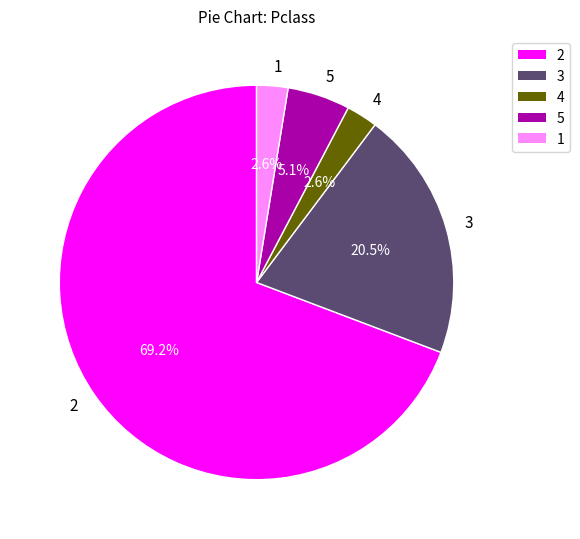

Is 2 the majority of the pie?

Yes